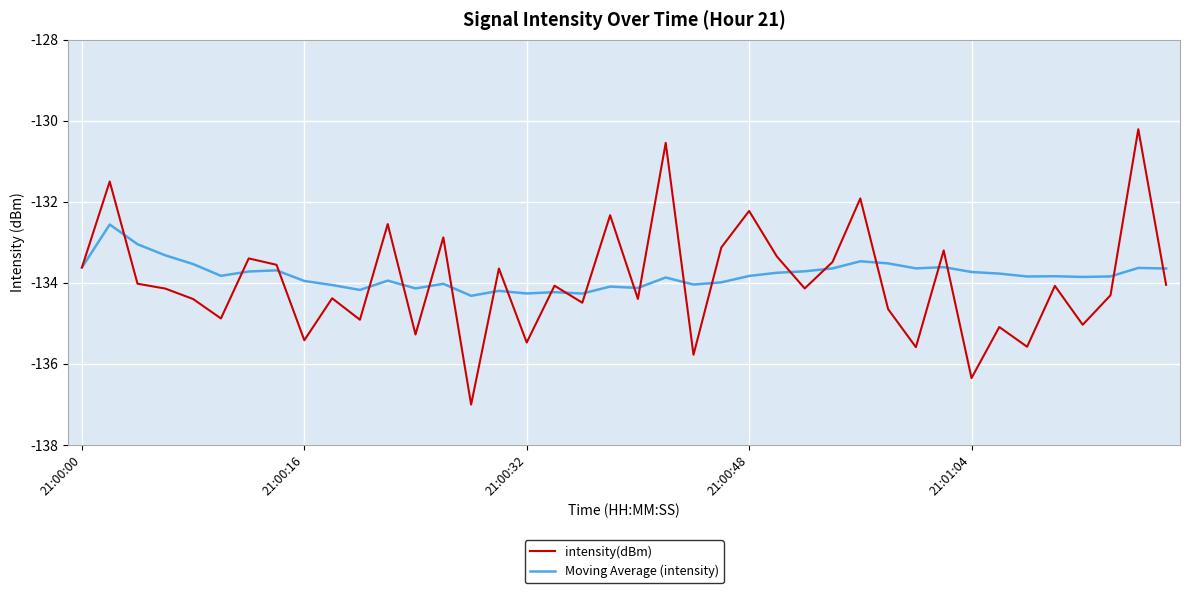

What is the lowest value of the Moving Average (intensity) series?

-134.3